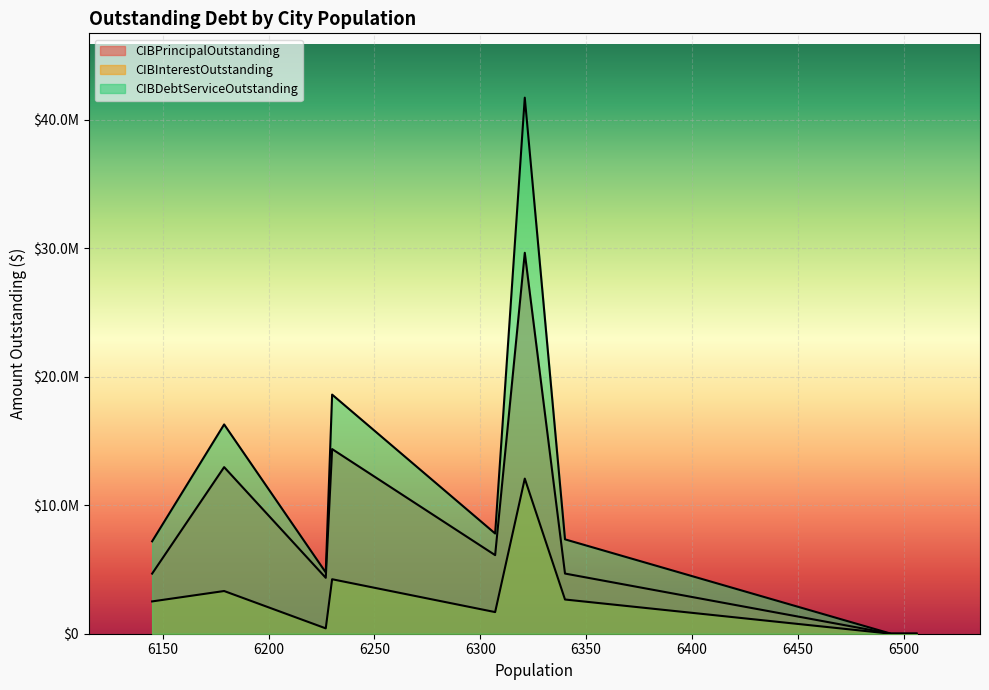

What position from the left is Bulverde?

2